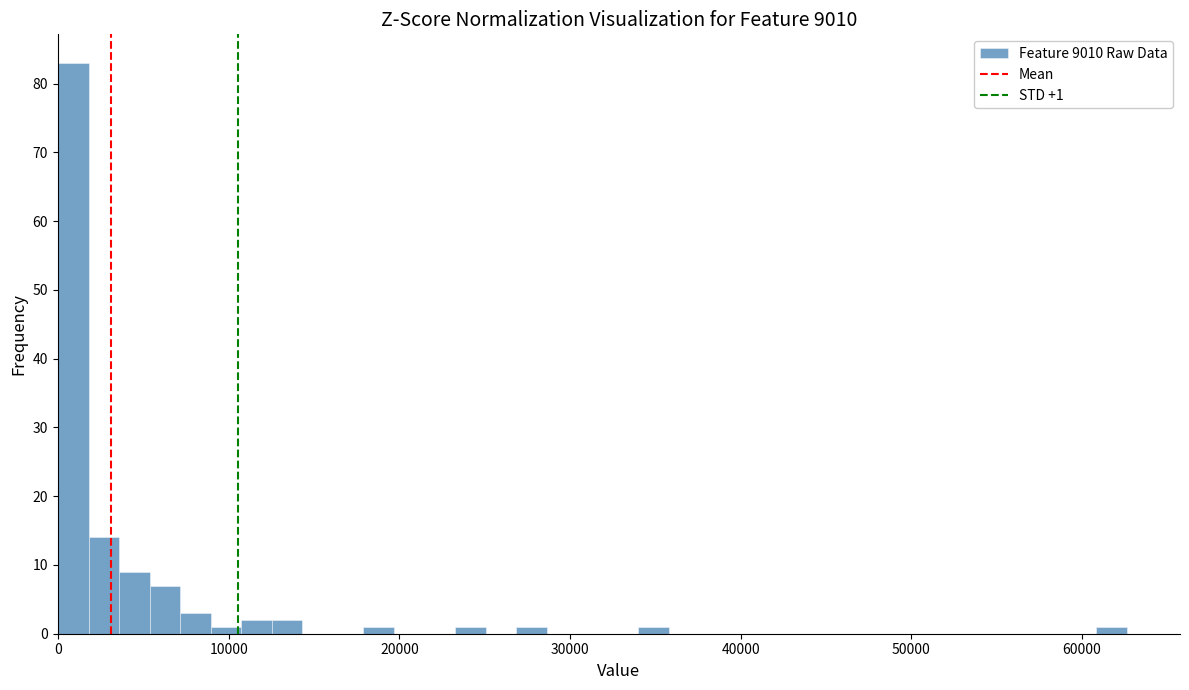

Around what value on the x-axis is the tallest bar? Give the approximate position of its centre, as read against the axis.

1000